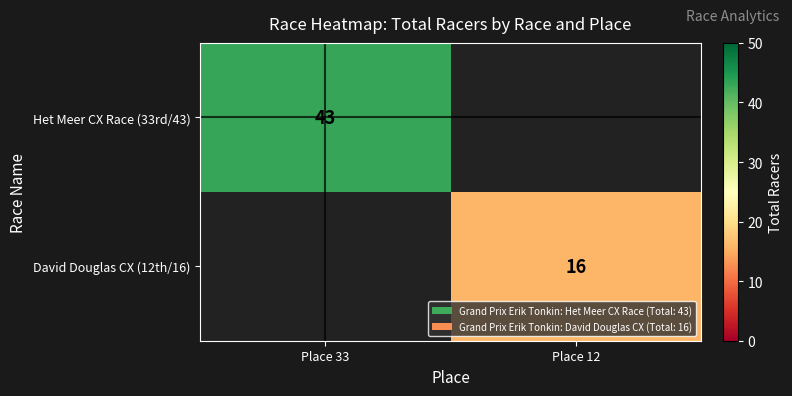

Is it true that David Douglas CX (12th/16) equals 16 at Place 12?

True